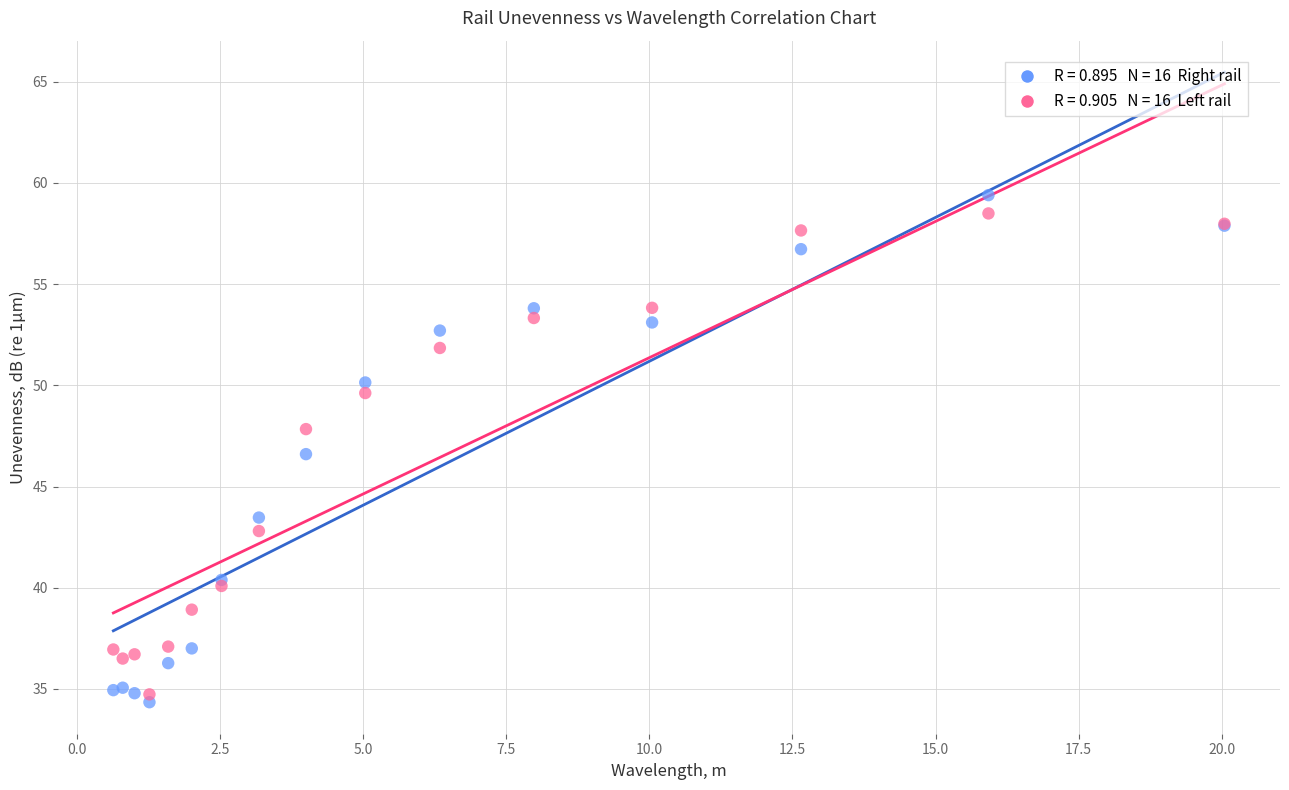

Across all series, what Y value is closest to 46?

46.6